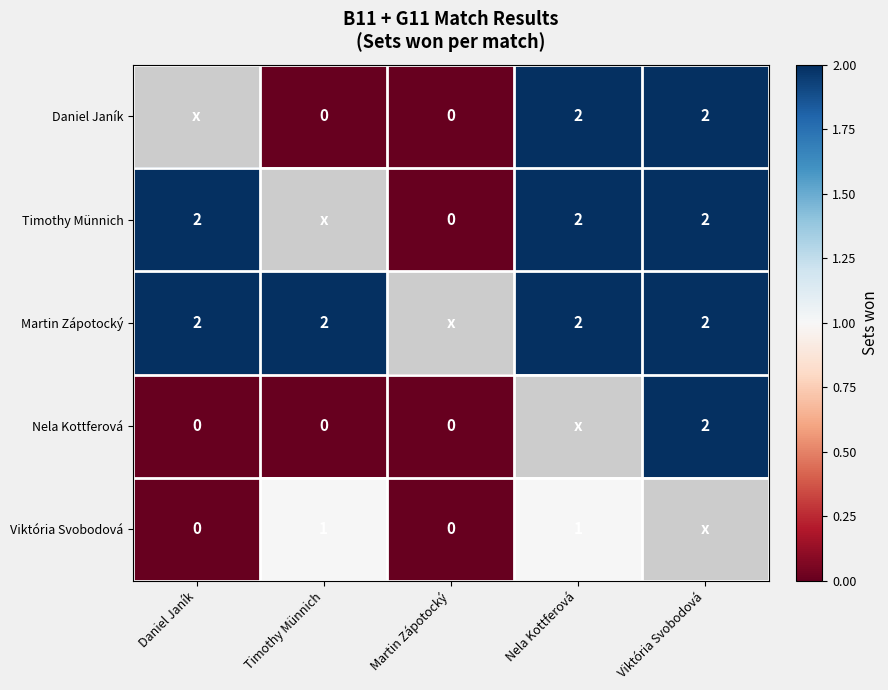

Is it true that Daniel Janík equals 3 at Viktória Svobodová?

False